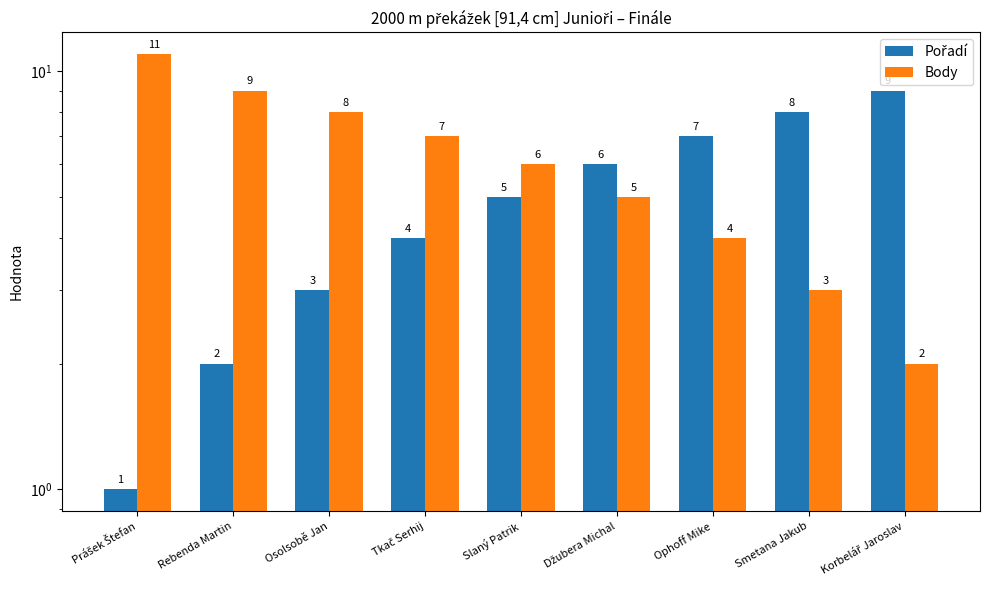

The Body series shows 11 at Prášek Štefan. True or false?

True